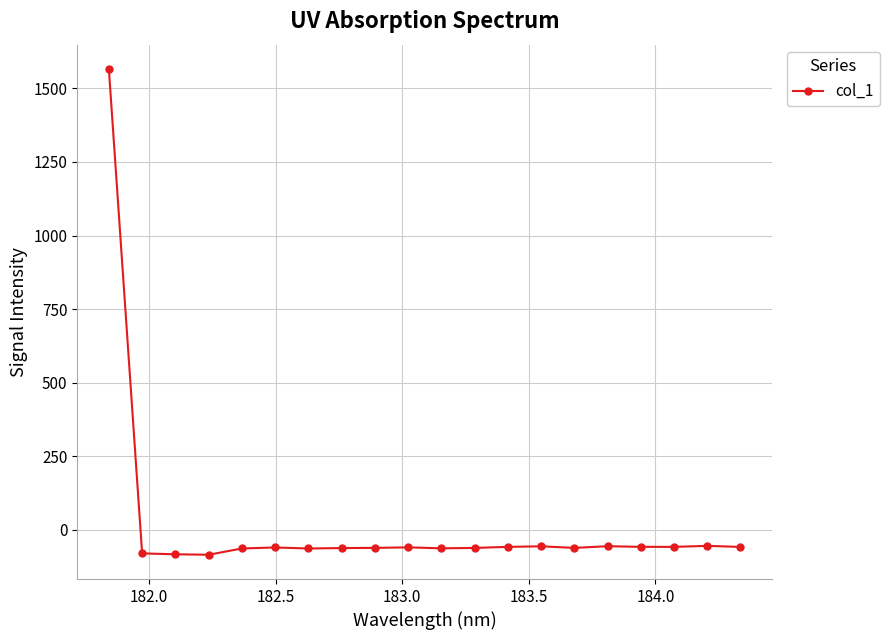

What is the sum of all values?

363.7